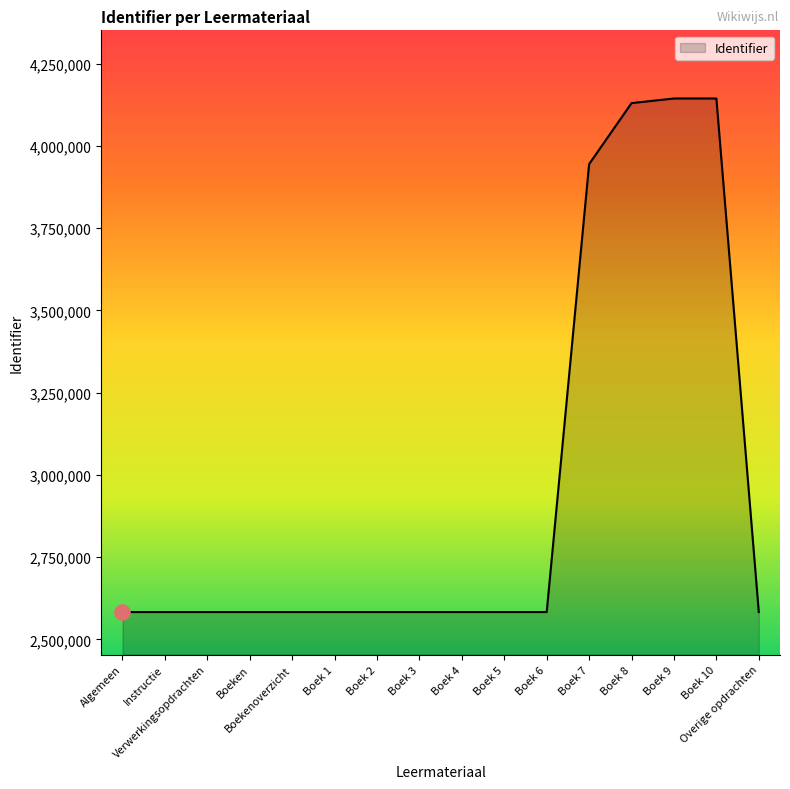

What is the difference between the maximum and minimum values?

1561142